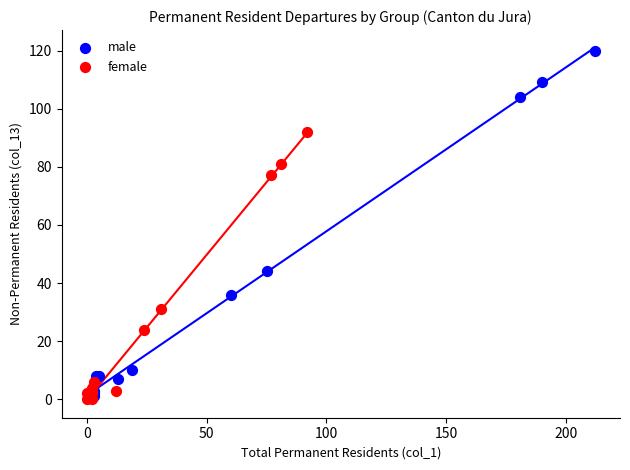

Which series reaches the maximum Y coordinate?

male